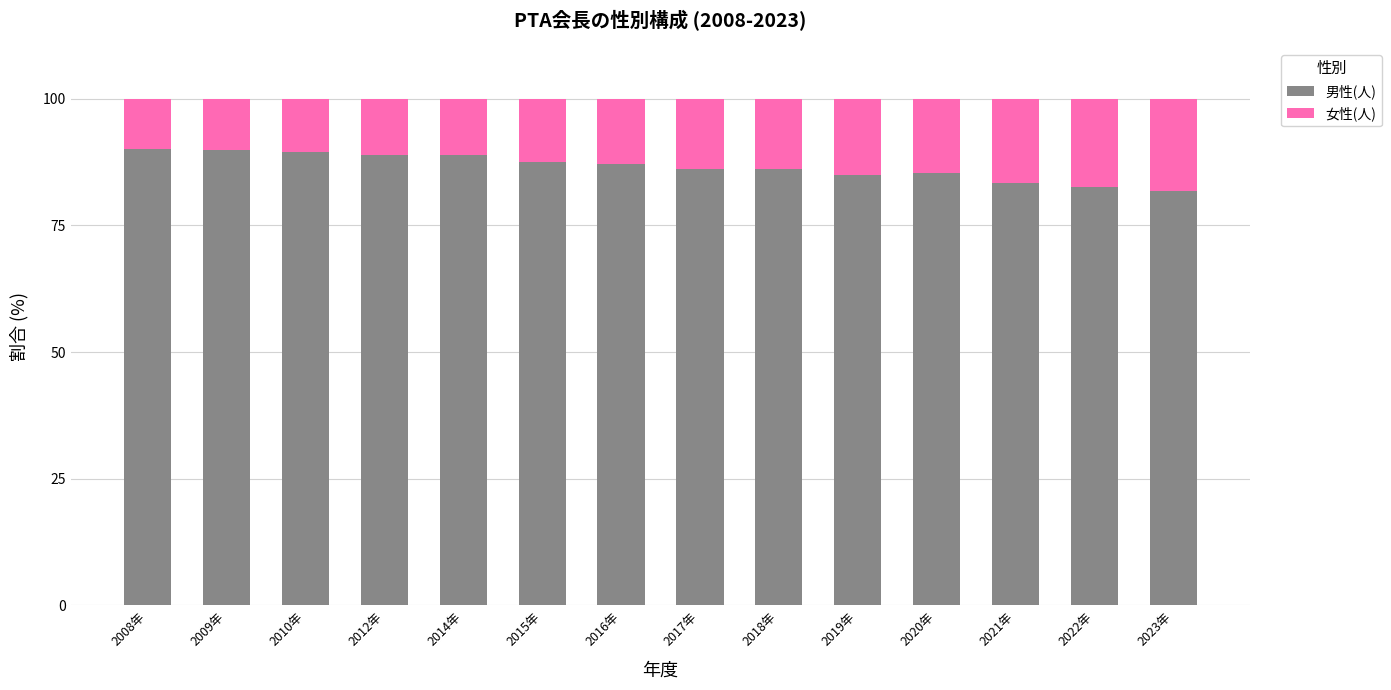

What is the minimum value for 男性(人)?

81.8